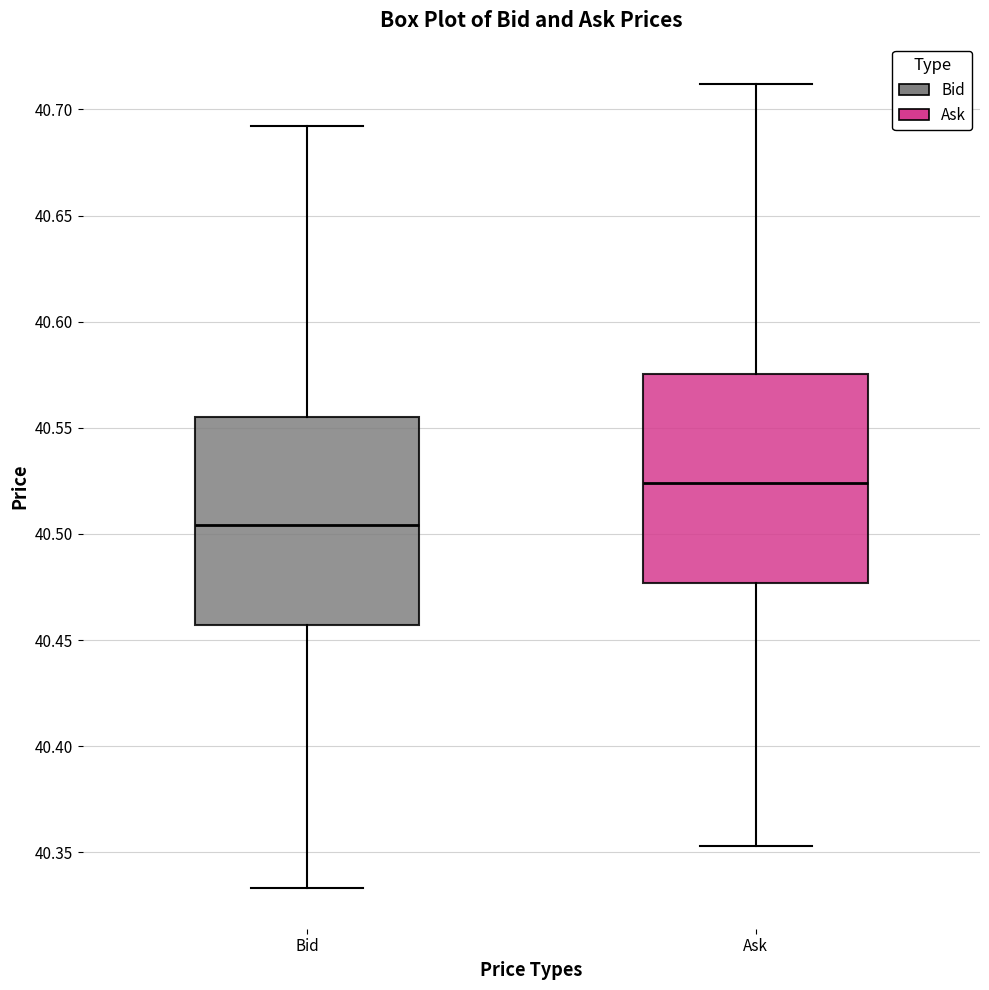

Reading left to right, transcribe this box plot: for each box, give where its median line is, the range the box spans, and where its two whiskers end, as read against the y-axis. The values are not printed on the chart, so give them approximately, as read against the axis.

Bid: median 40.505, box 40.455 to 40.555, whiskers 40.335 to 40.690
Ask: median 40.525, box 40.475 to 40.575, whiskers 40.355 to 40.710